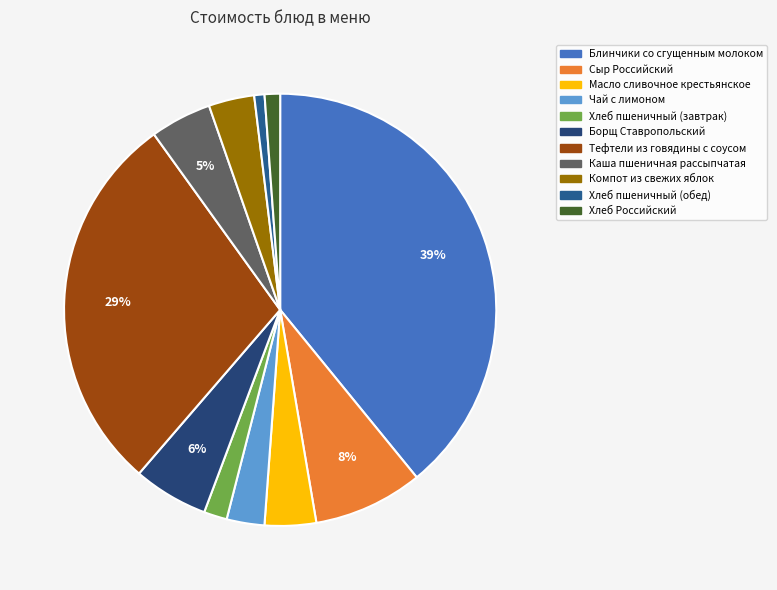

Is Масло сливочное крестьянское the majority of the pie?

No